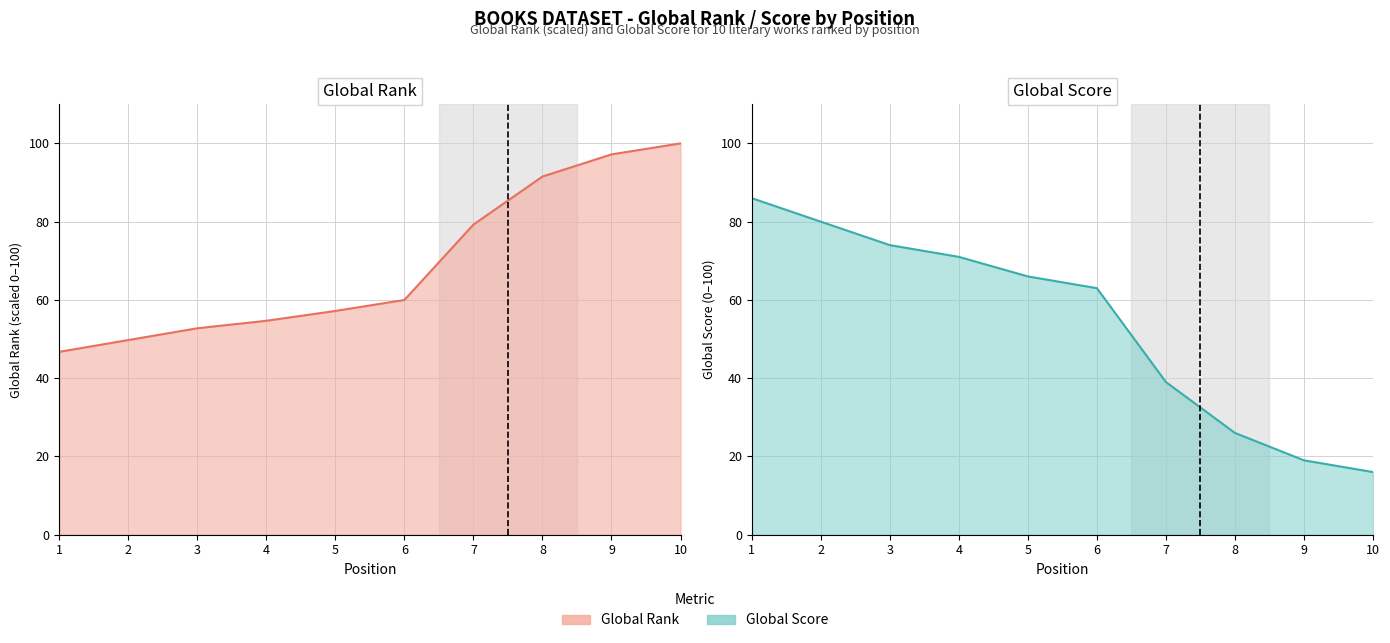

True or false: Global Score has more than 2 points higher than both neighbors.

False